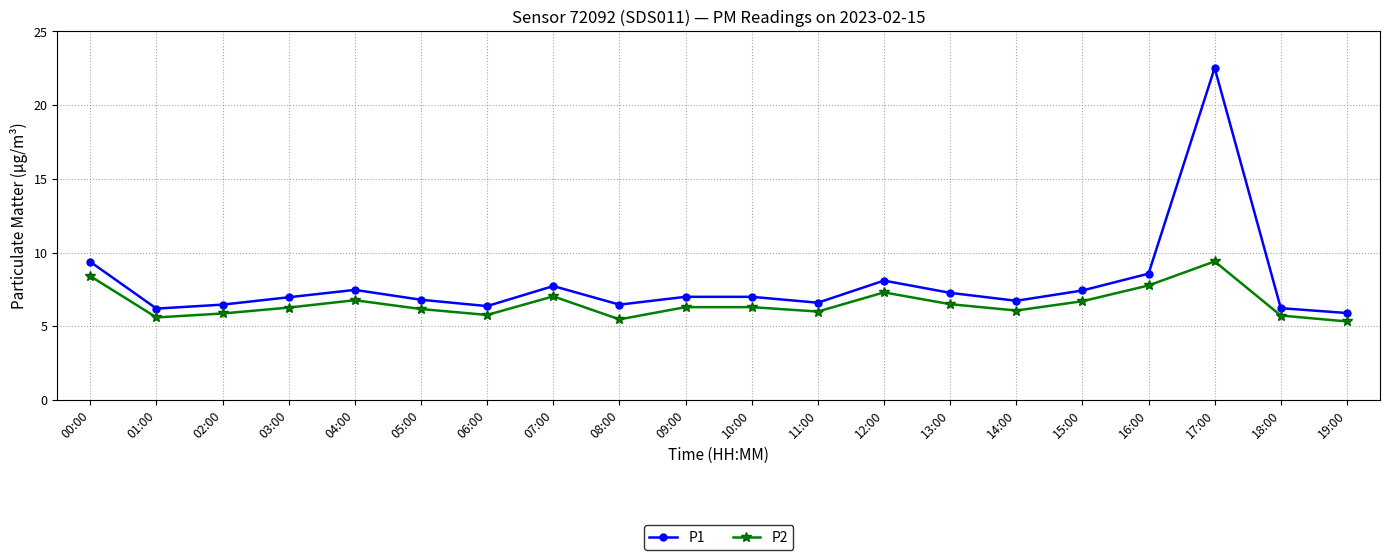

What is the highest value of the P1 series?

22.5